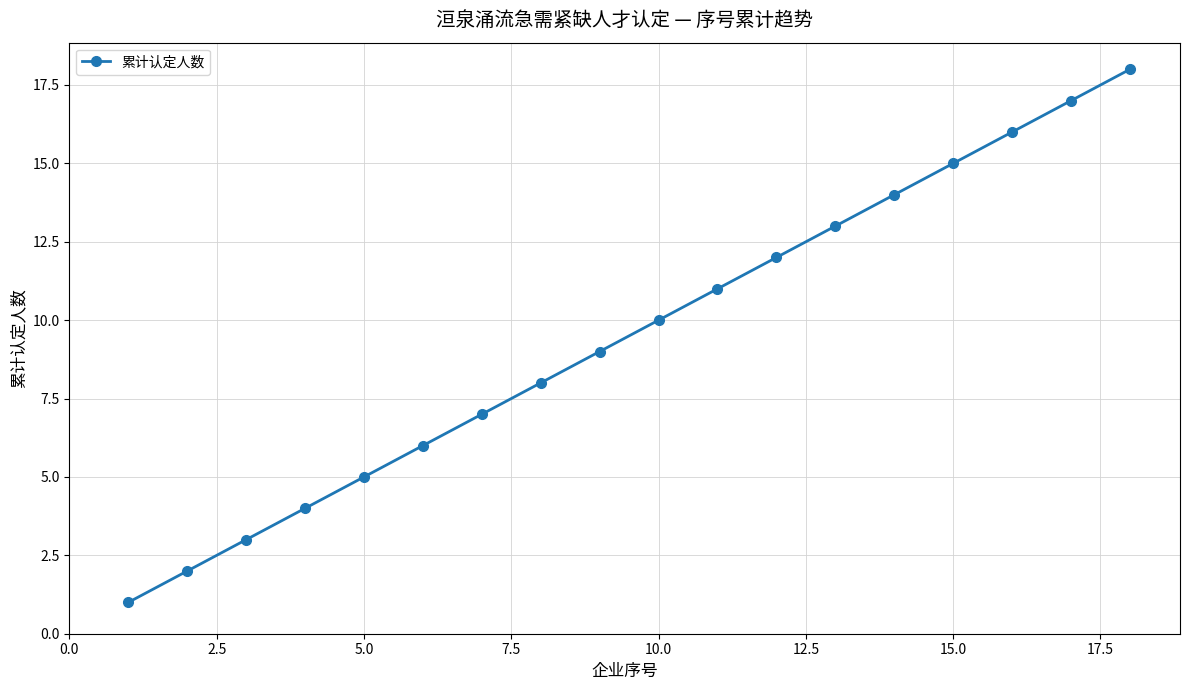

What is the greatest value displayed?

18